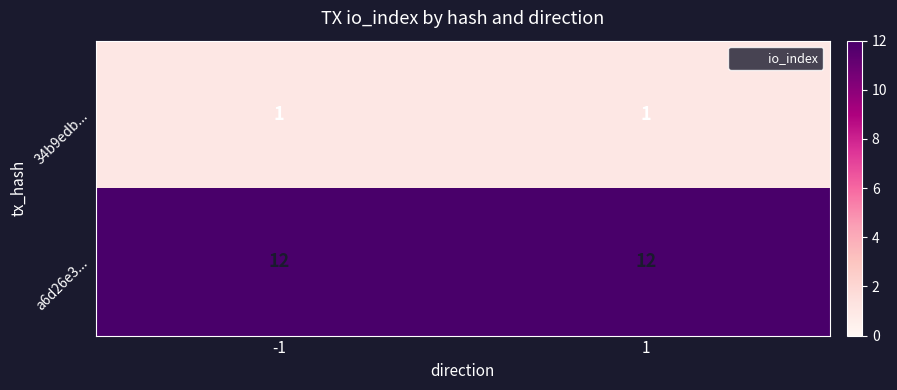

What is the sum of all a6d26e3... values?

24